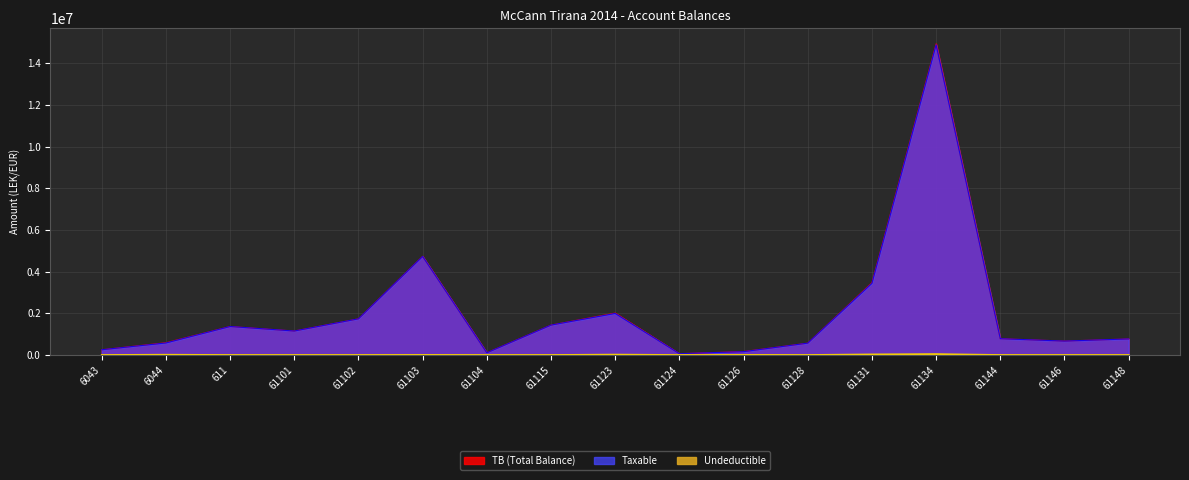

What is the label of the 2nd point from the right?

61146